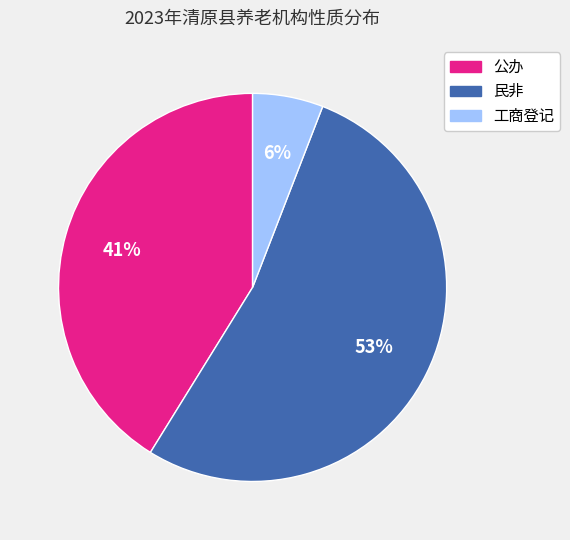

Rank the categories by value from highest to lowest.

民非, 公办, 工商登记